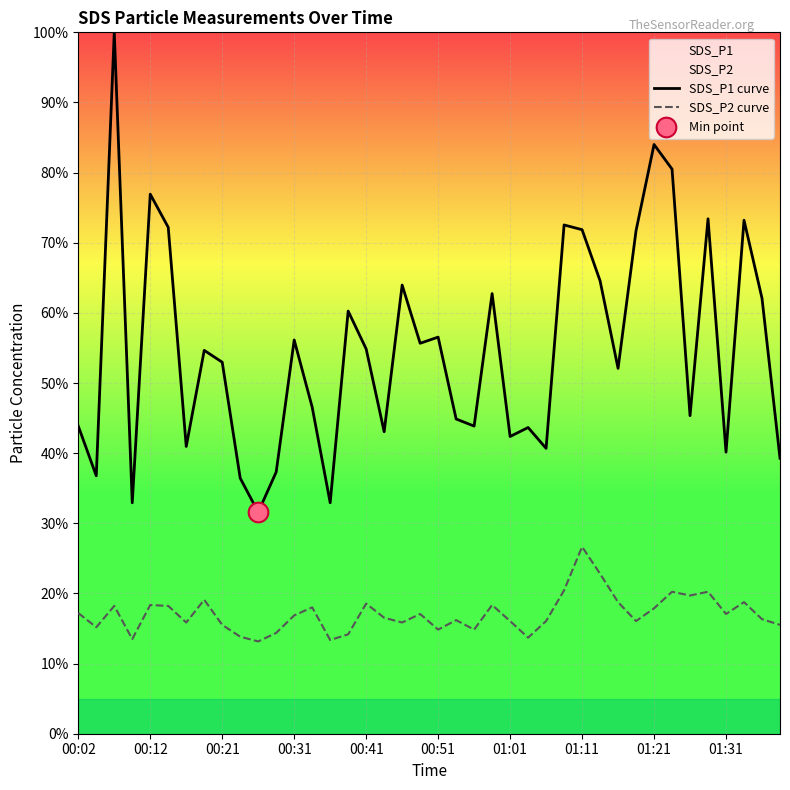

At how many categories does at least one series exceed 15?

40